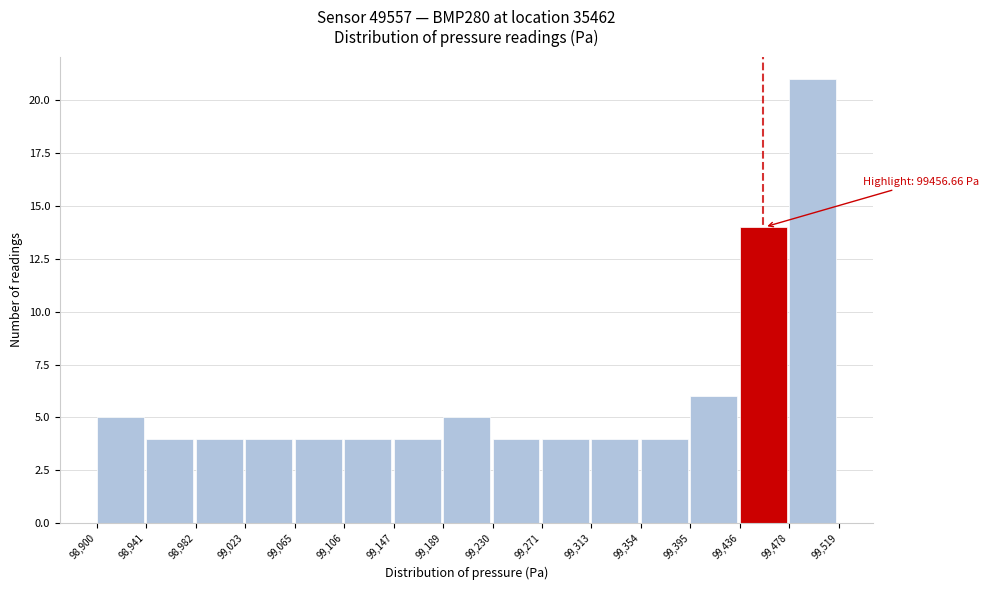

Which range on the x-axis has the tallest bar?

99,478 to 99,519